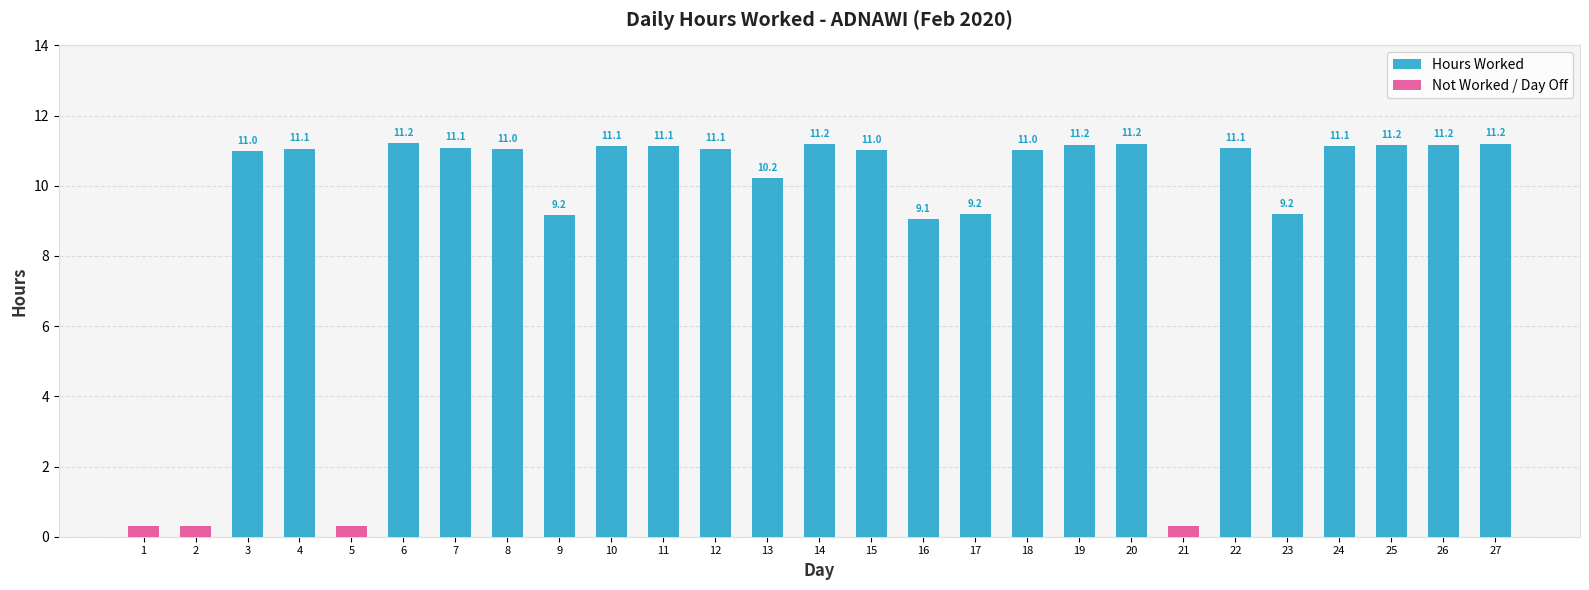

What is the difference between the second highest and minimum values in the Hours Worked series?

11.2